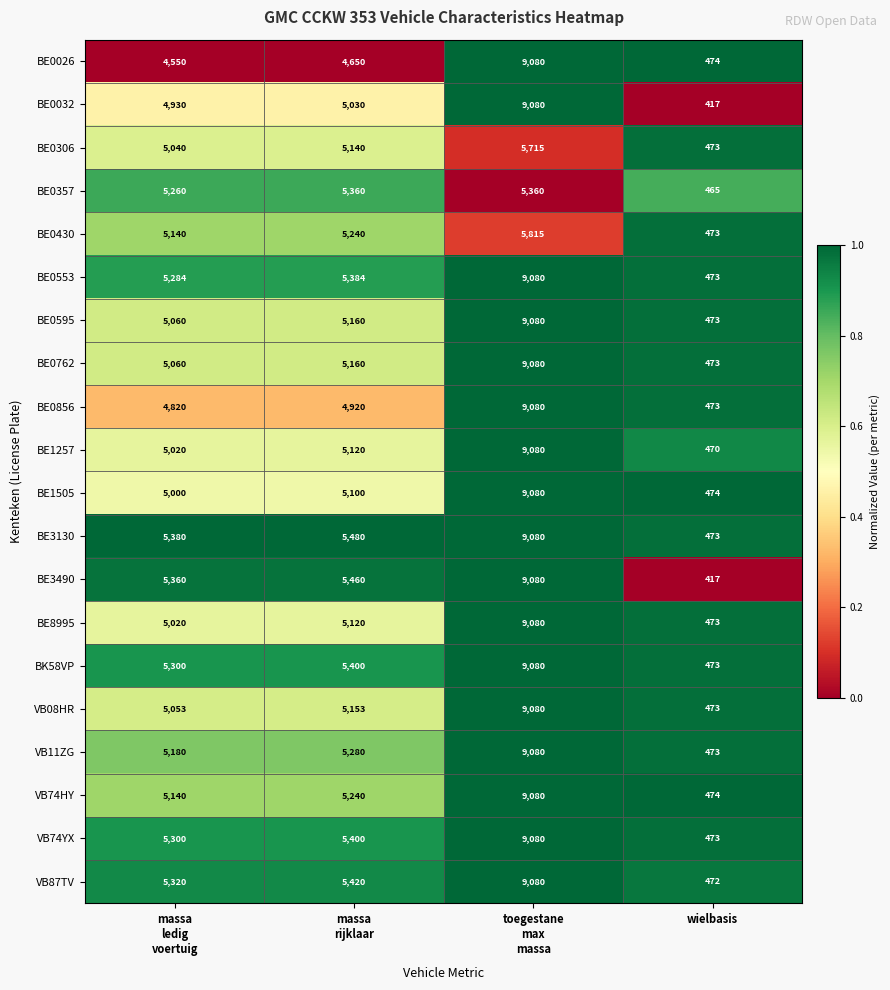

What is the maximum value for BE0762?

9080